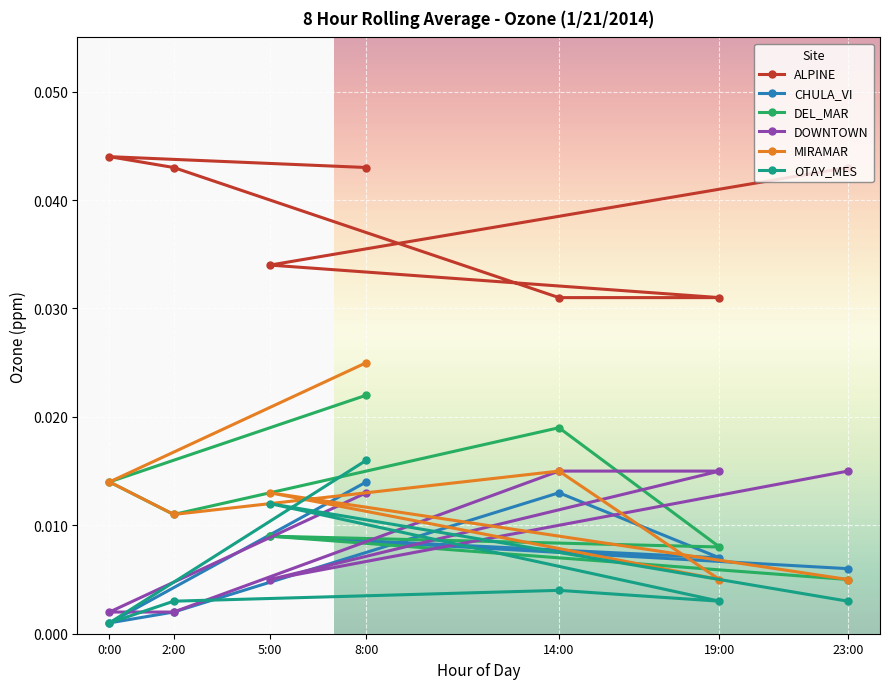

What is the label of the 5th point from the left?

14:00